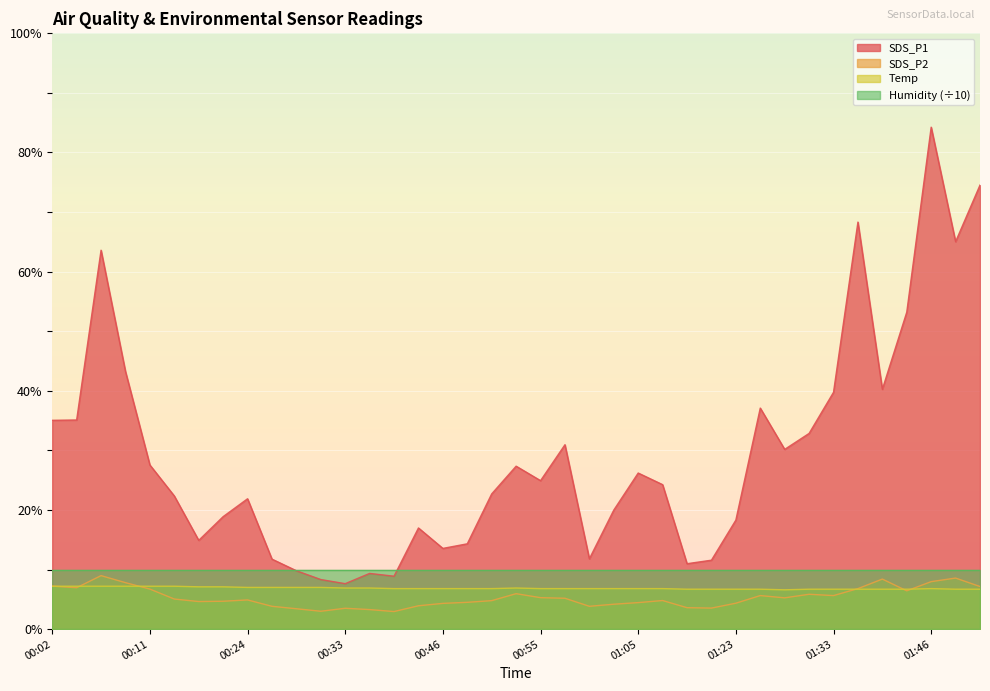

At which category is the sum across all series the highest?

01:46